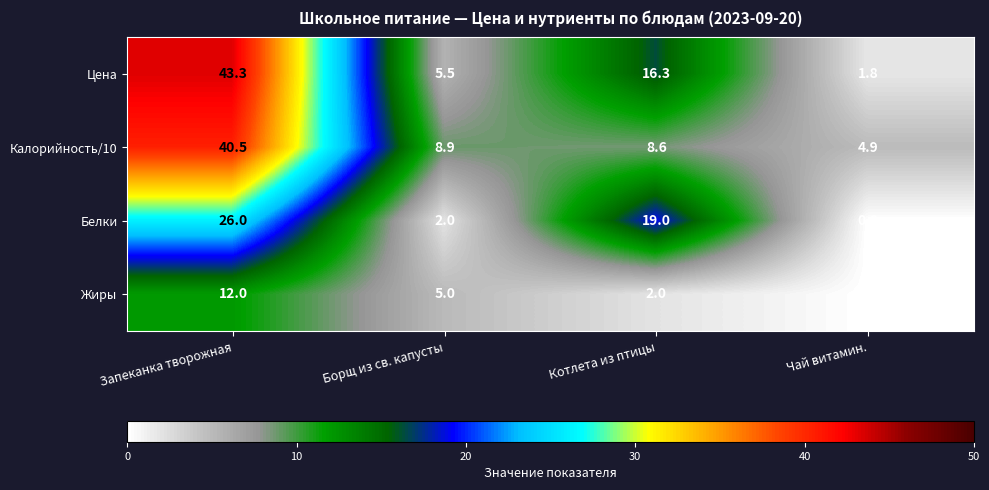

What is the difference between the Калорийность/10 values at Чай витамин. and Запеканка творожная?

35.6